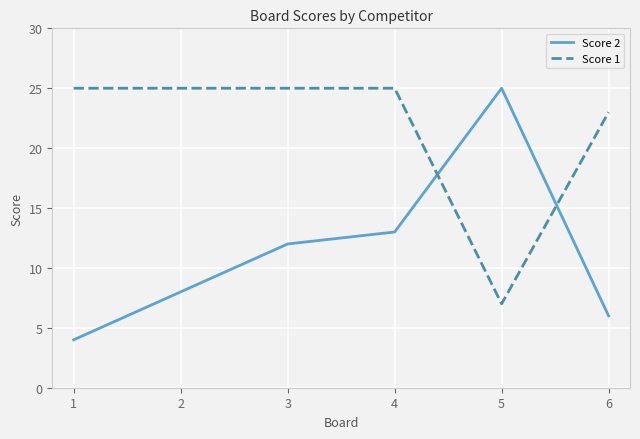

What is the difference between the highest and lowest values at 1?

21